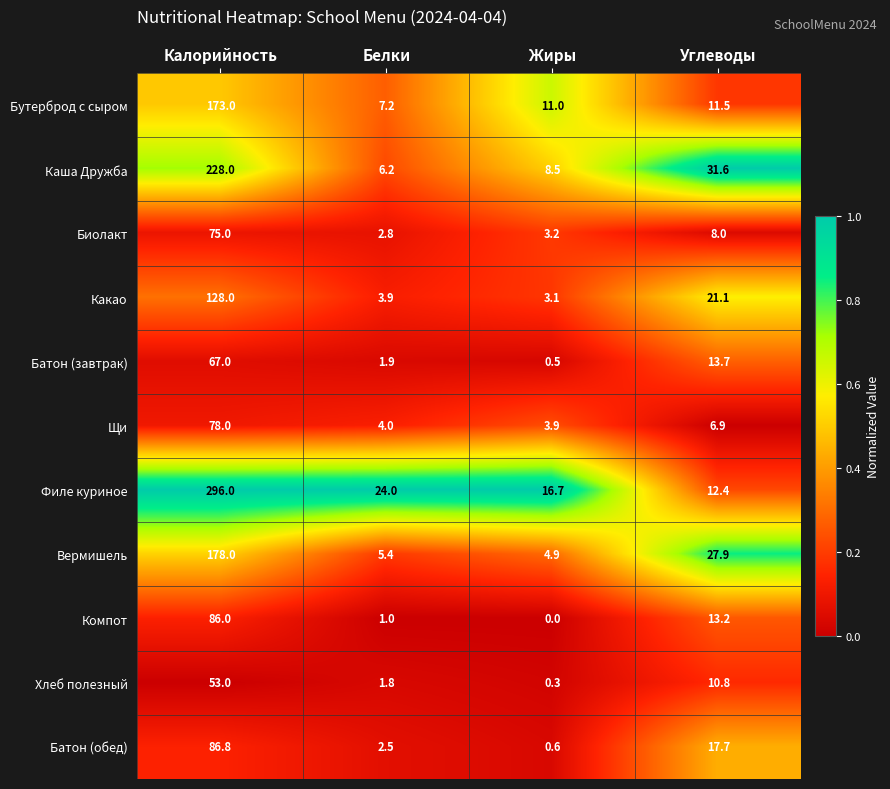

Which category has the lowest value across all series?

Жиры